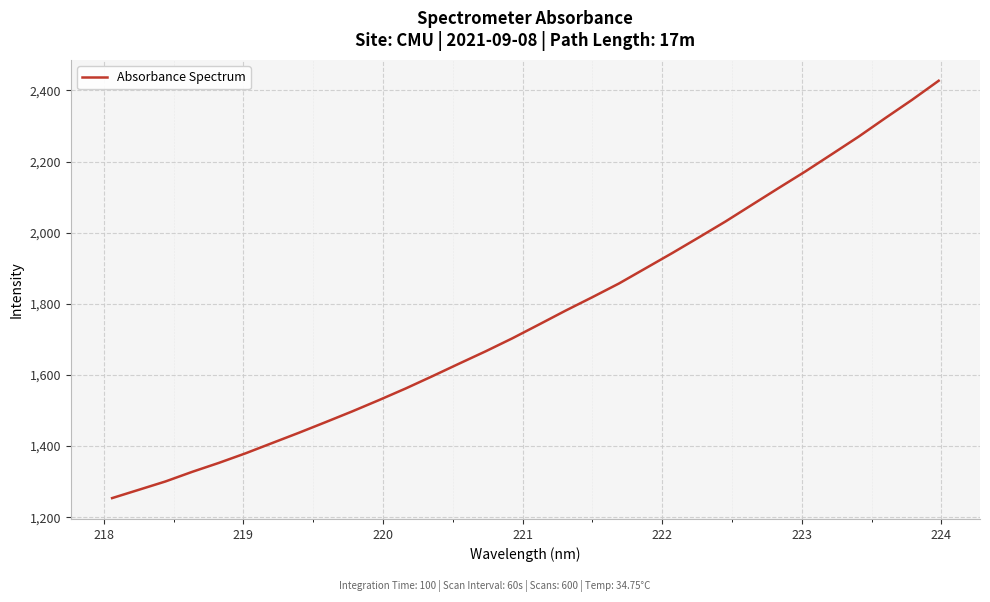

What is the difference between the maximum and minimum values?

1173.3